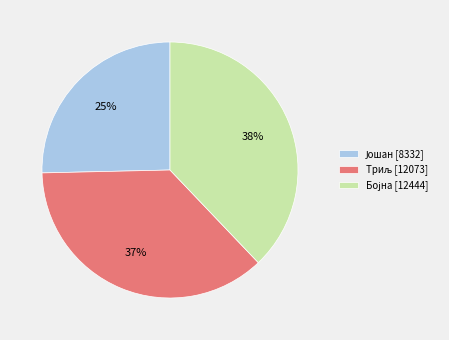

How many slices are in this pie chart?

3